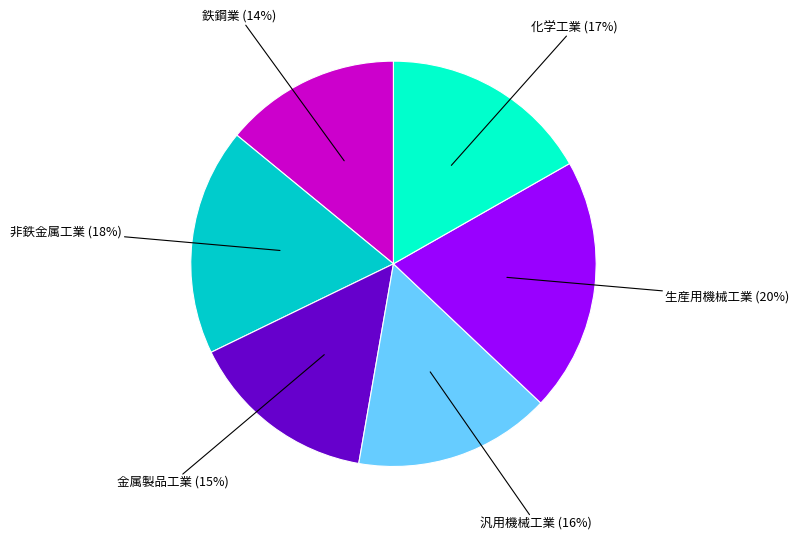

To the nearest percent, what is the average slice percentage?

17%